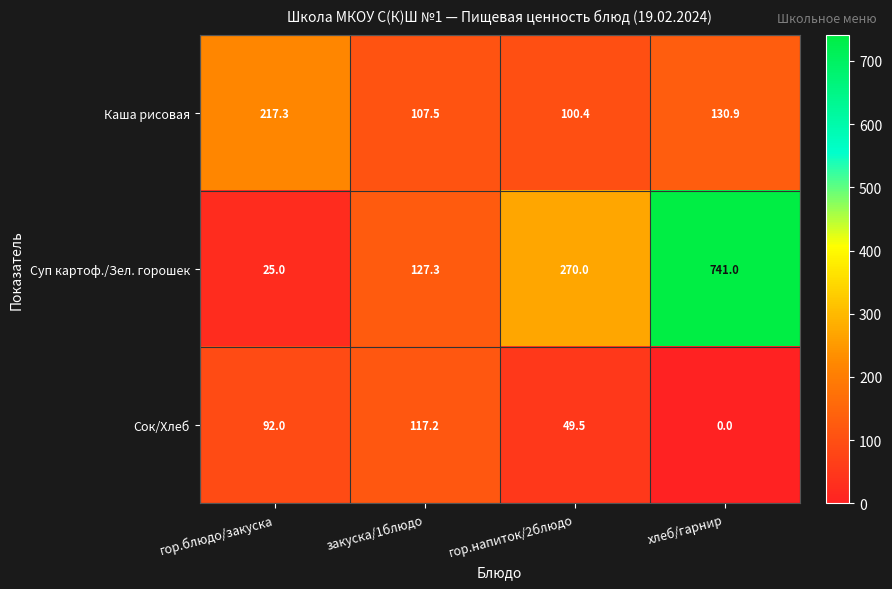

The Сок/Хлеб series shows 55.7 at хлеб/гарнир. True or false?

False